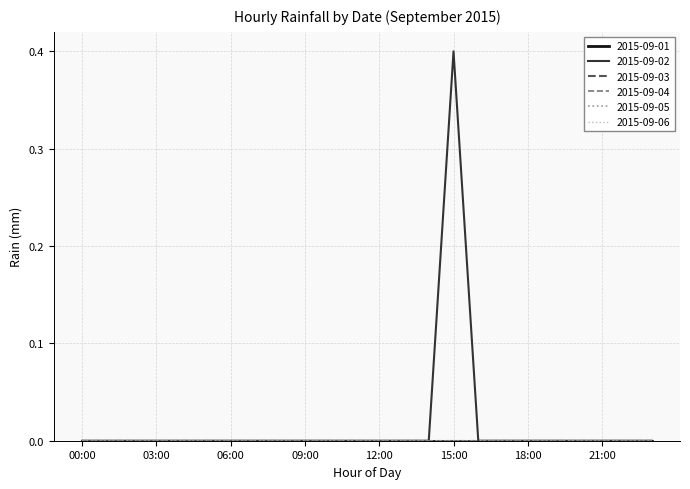

At which category does the chart reach its peak across all series?

15:00